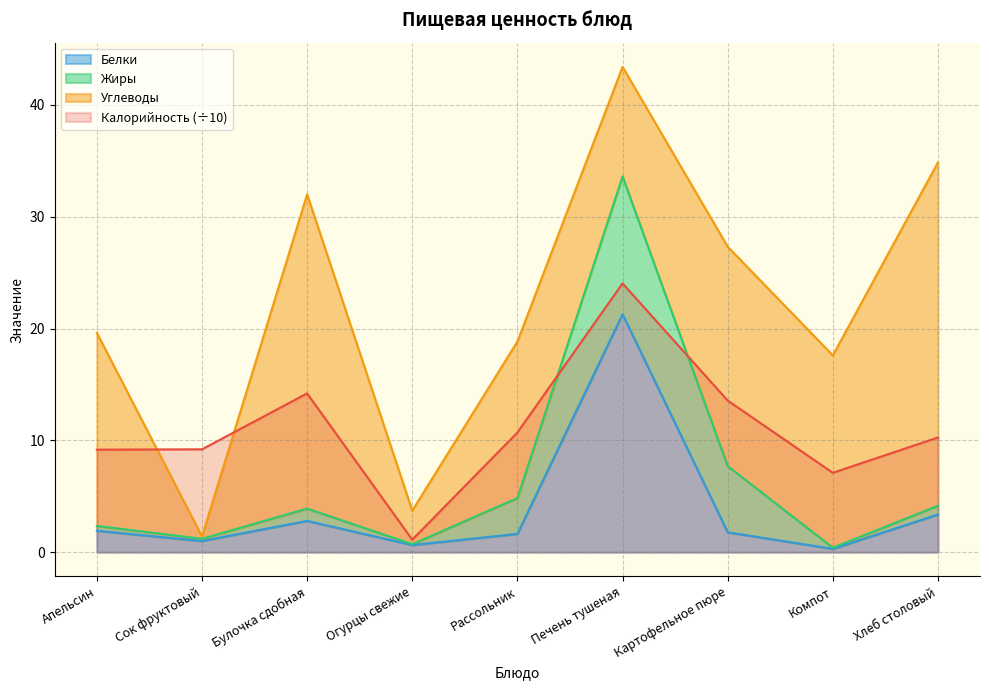

Which series has the largest total across all categories?

Калорийность